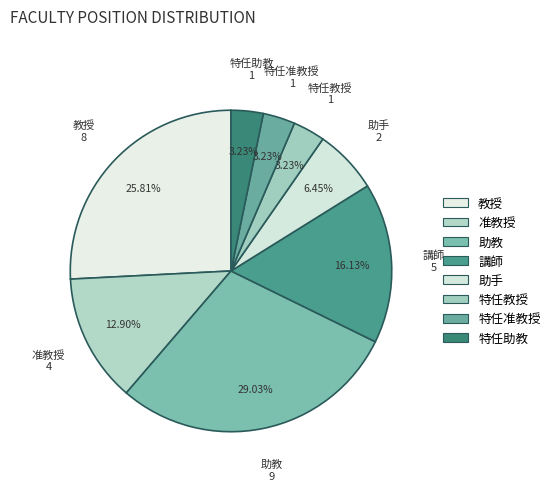

Between 特任教授 and 助教, which is larger?

助教